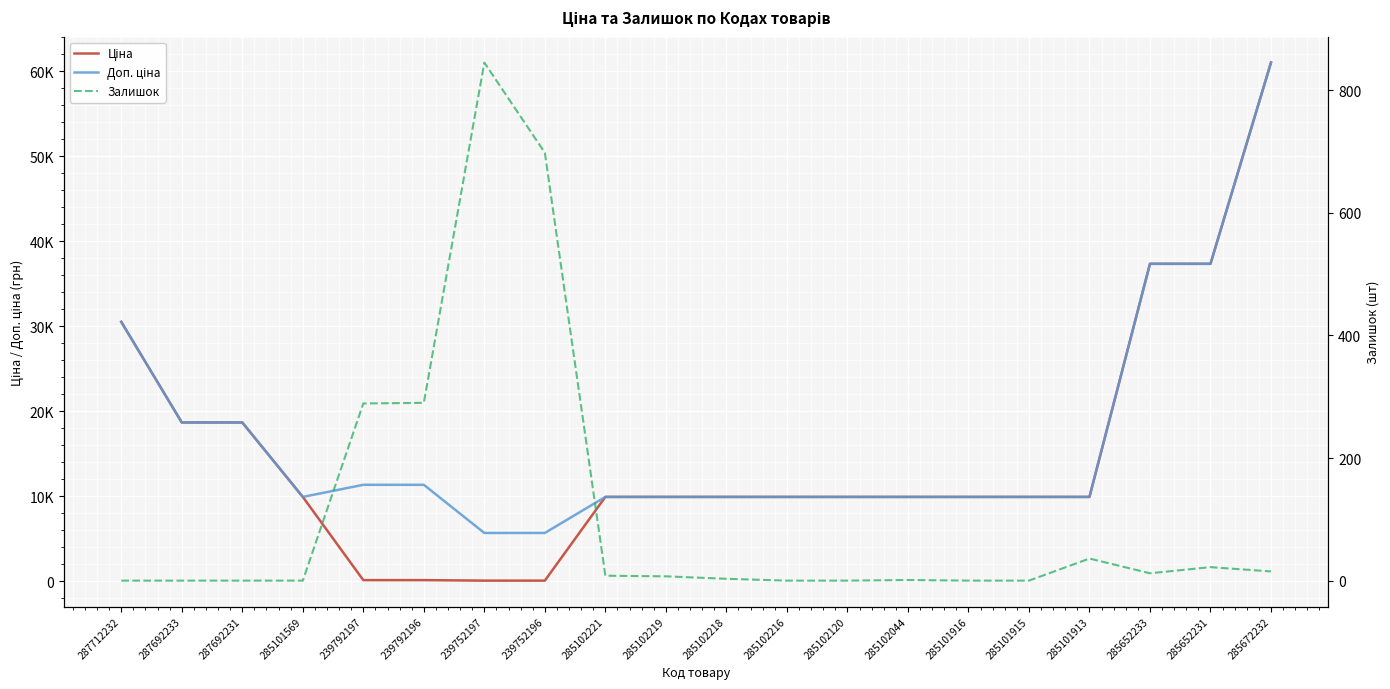

At which category does Залишок reach its first local peak?

239752197